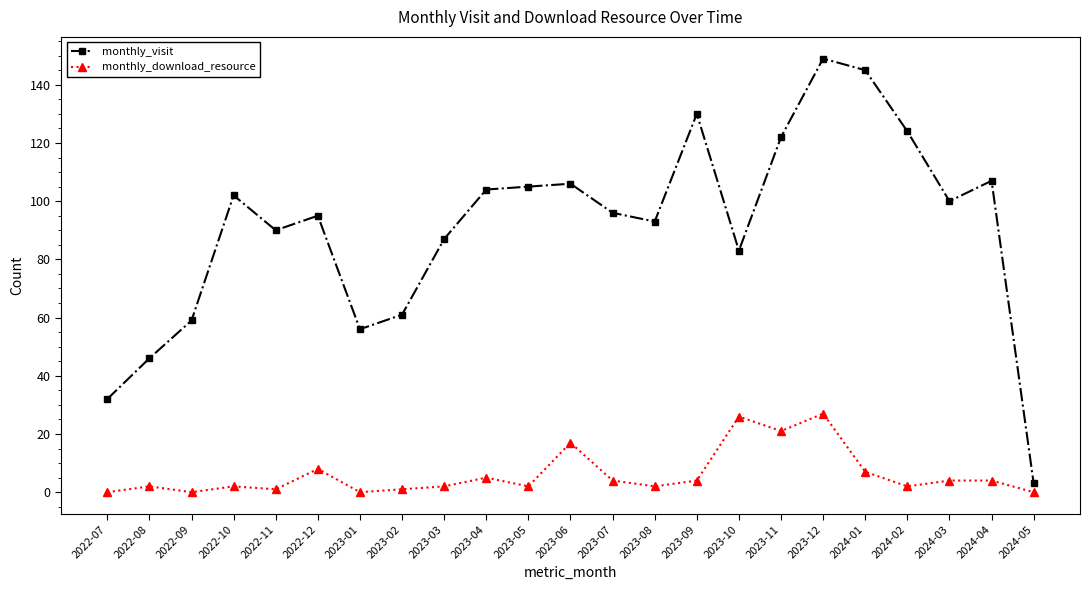

Reading left to right, transcribe all the data shown in this chart.

monthly_visit: 32	46	59	102	90	95	56	61	87	104	105	106	96	93	130	83	122	149	145	124	100	107	3
monthly_download_resource: 0	2	0	2	1	8	0	1	2	5	2	17	4	2	4	26	21	27	7	2	4	4	0